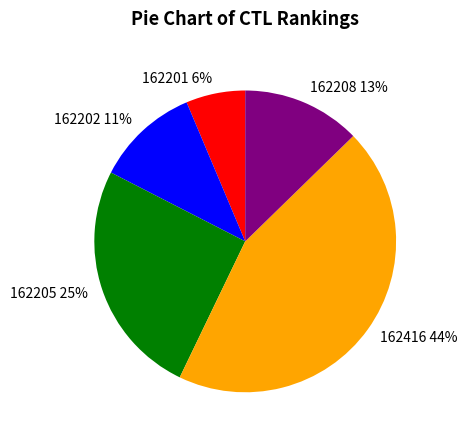

How many segments does this pie chart have?

5